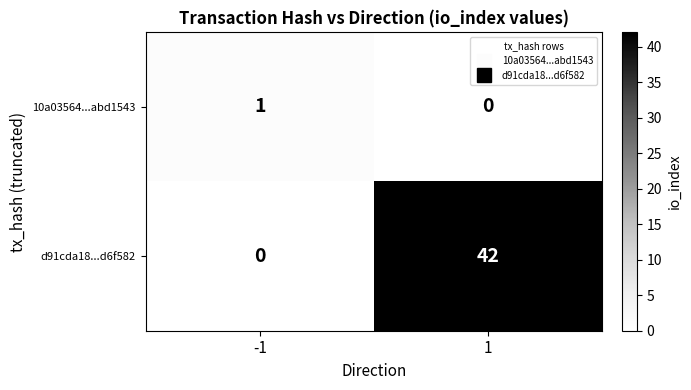

What is the sum of the d91cda18...d6f582 values at 1 and -1?

42